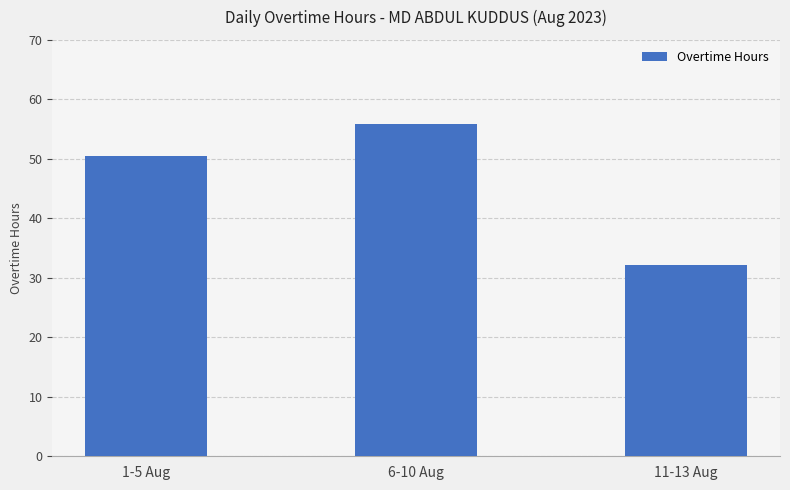

Rank the categories by value from highest to lowest.

6-10 Aug, 1-5 Aug, 11-13 Aug